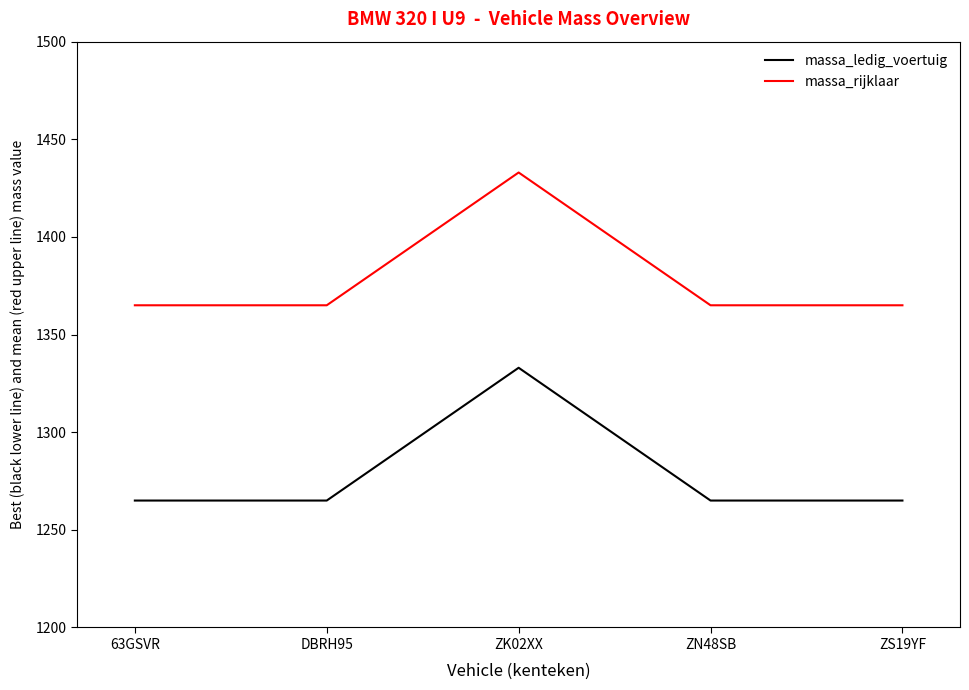

List the series in order of their peak value, highest first.

massa_rijklaar, massa_ledig_voertuig